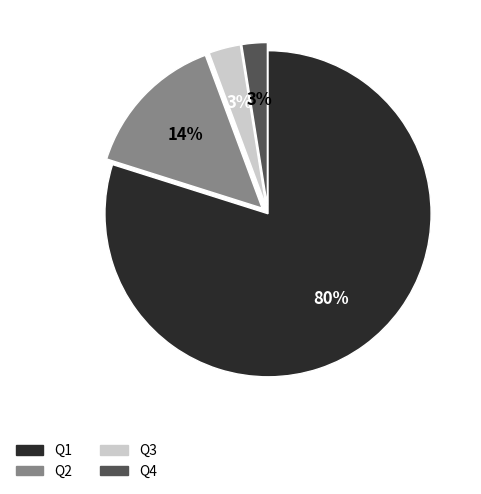

Which slice is the largest?

Q1